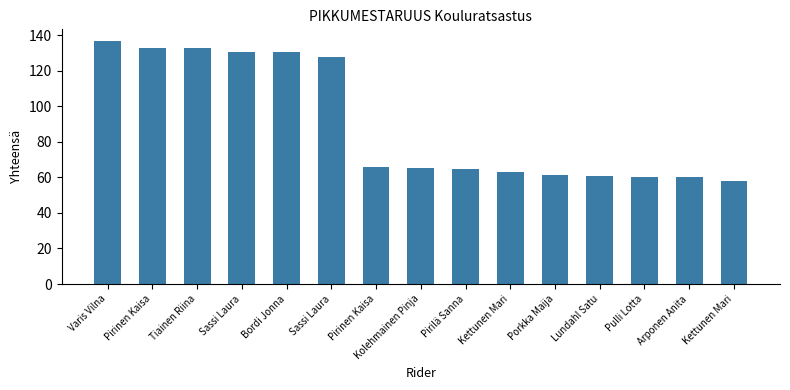

Between Pirinen Kaisa and Bordi Jonna, which is larger?

Bordi Jonna